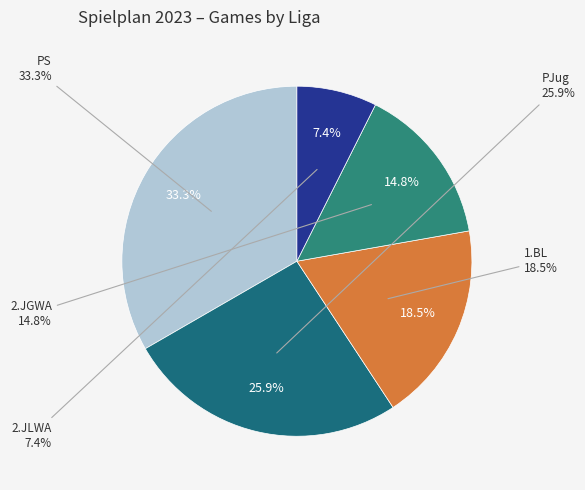

How many slices are in this pie chart?

5